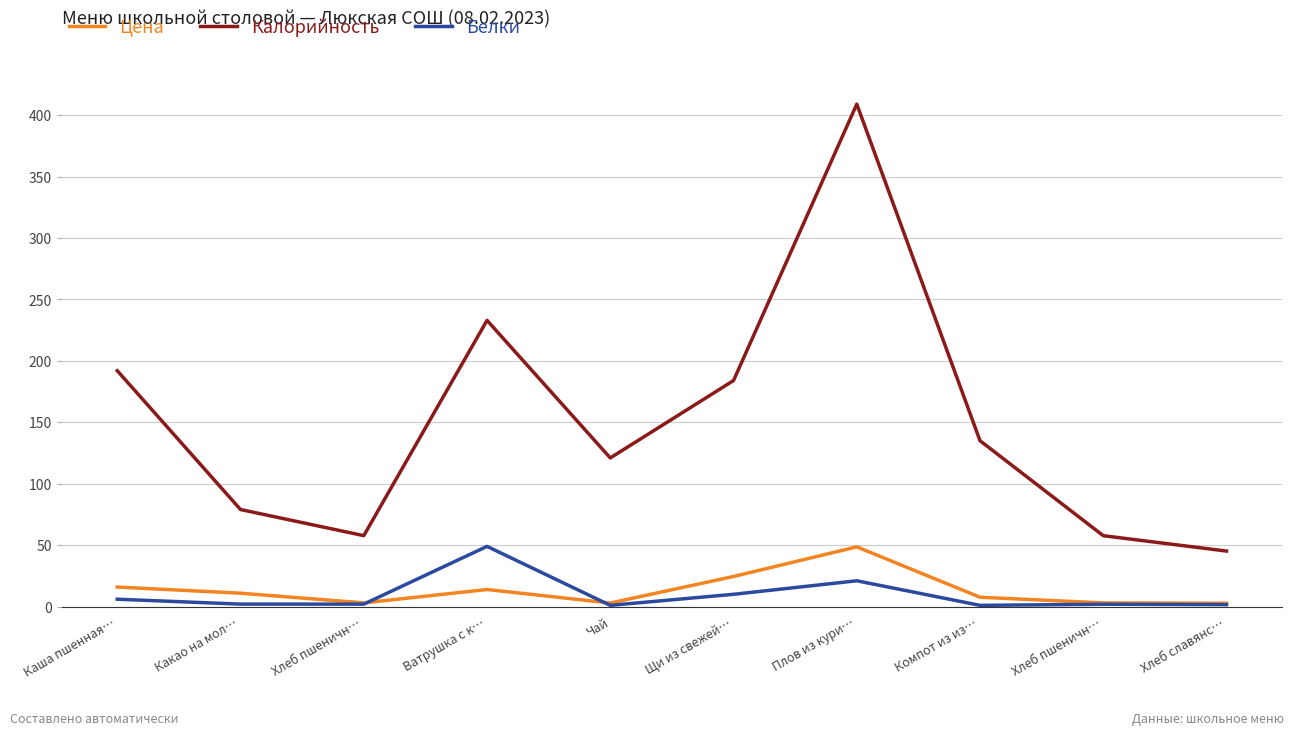

What is the label of the 8th point from the left?

Компот из из…